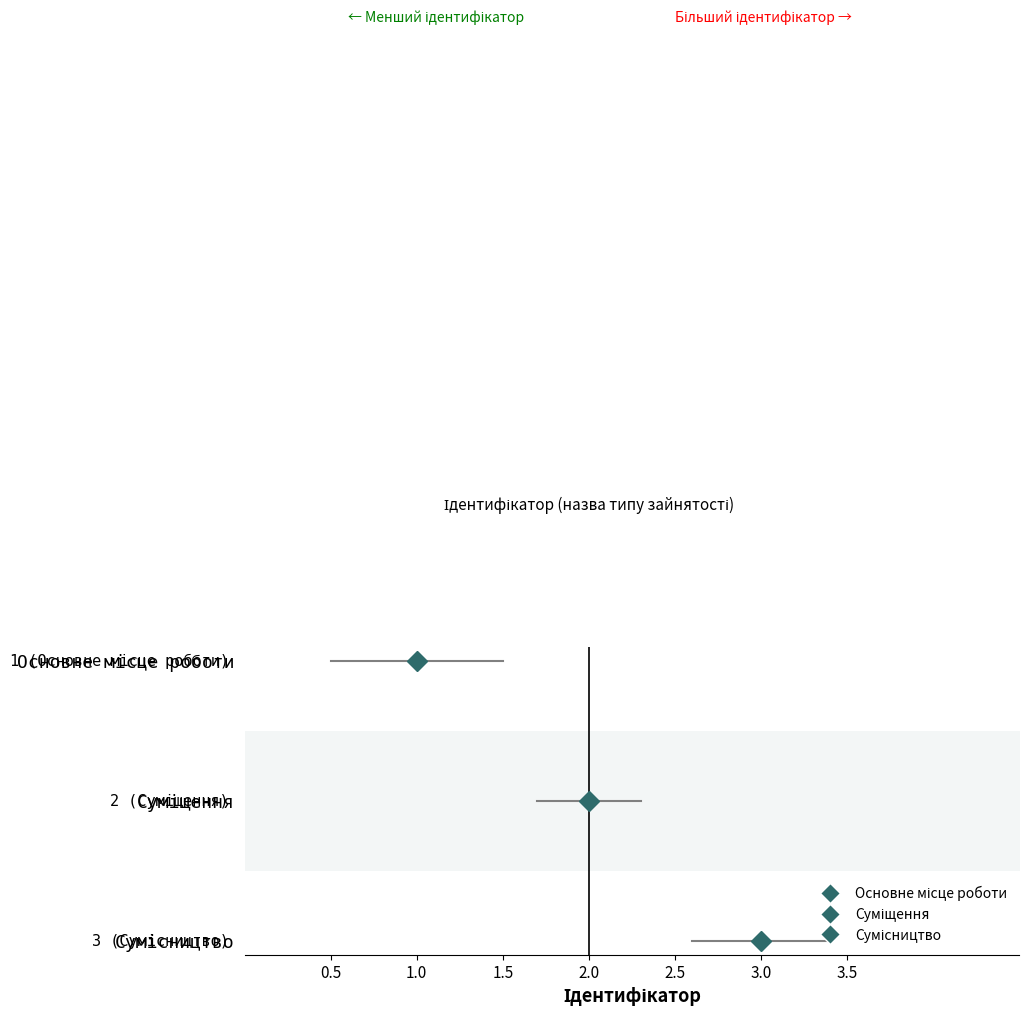

What is the label of the 2nd point from the left?

Суміщення